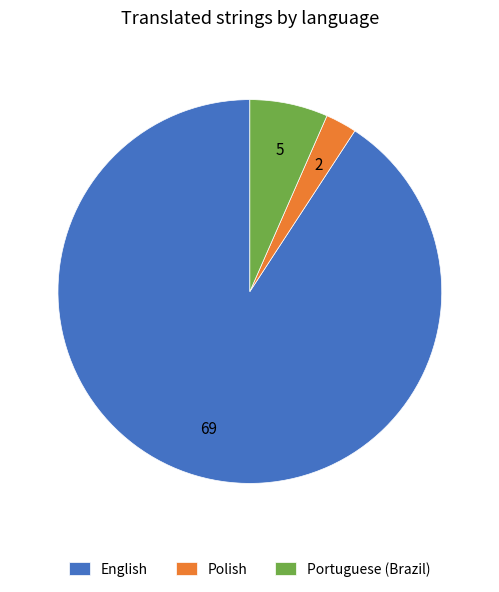

Rank the categories by value from highest to lowest.

English, Portuguese (Brazil), Polish